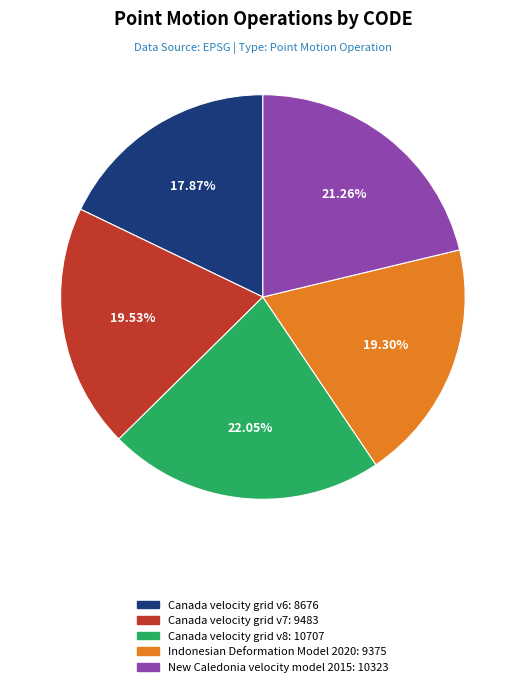

Which slice is the smallest?

Canada velocity grid v6